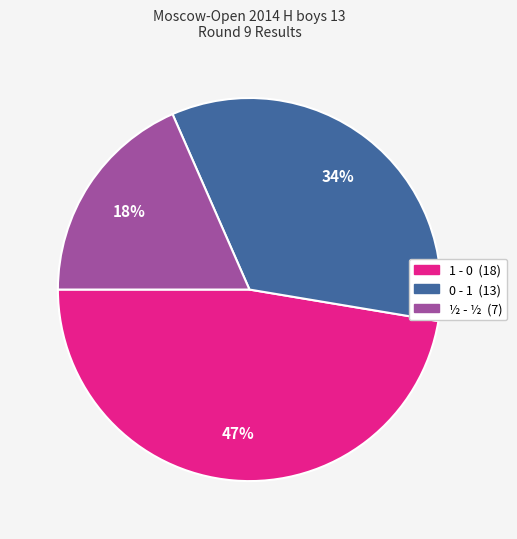

Which category has the smallest portion of the pie?

½ - ½